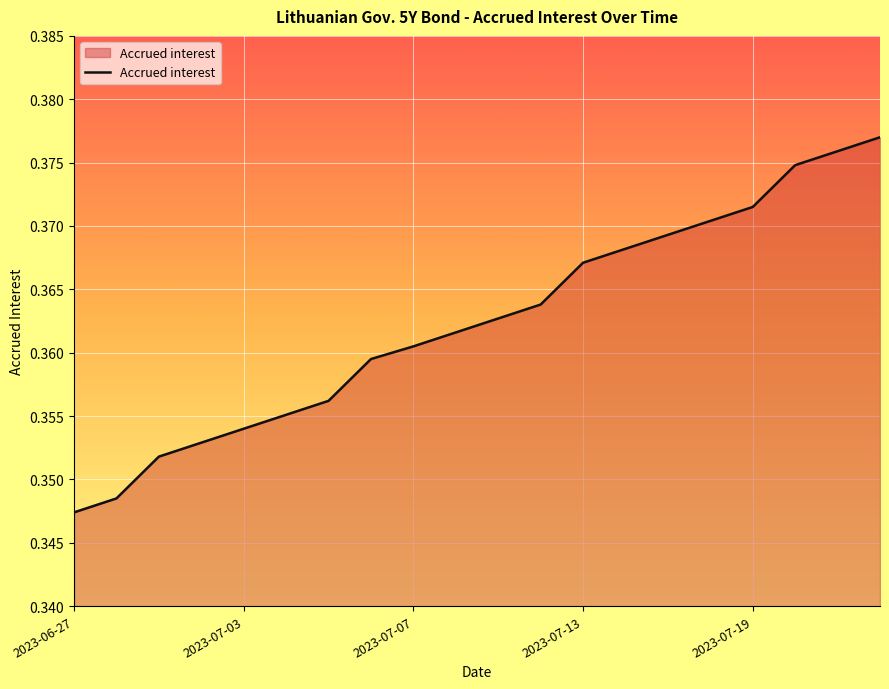

Is this an area chart (filled region under the line)?

Yes